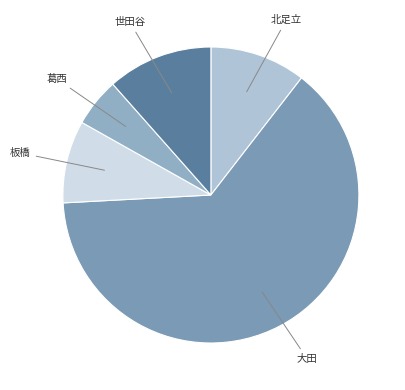

How many slices are in this pie chart?

5